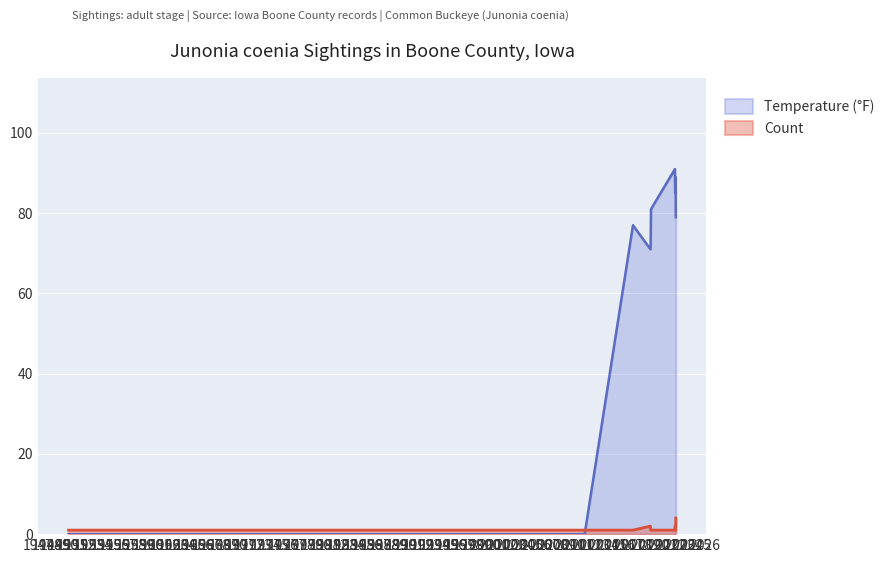

Reading left to right, what are all the values shown in this chart?

Count: 1	1	1	1	1	2	1	1	1	2	1	4
Temperature: 0	0	0	0	77	71	73	81	91	85	89	79